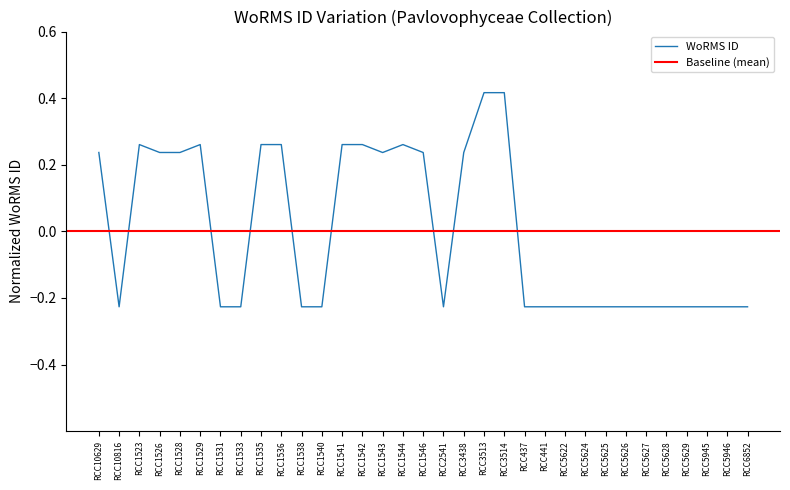

Reading left to right, list all the values displayed in this chart.

0.2	-0.2	0.3	0.2	0.2	0.3	-0.2	-0.2	0.3	0.3	-0.2	-0.2	0.3	0.3	0.2	0.3	0.2	-0.2	0.2	0.4	0.4	-0.2	-0.2	-0.2	-0.2	-0.2	-0.2	-0.2	-0.2	-0.2	-0.2	-0.2	-0.2